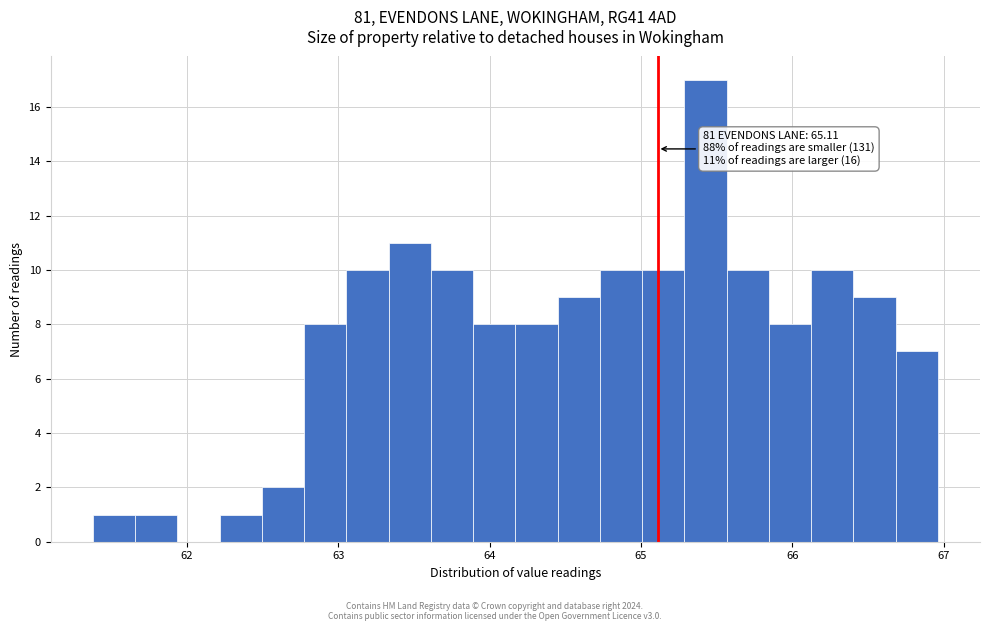

Around what value on the x-axis is the tallest bar? Give the approximate position of its centre, as read against the axis.

65.4